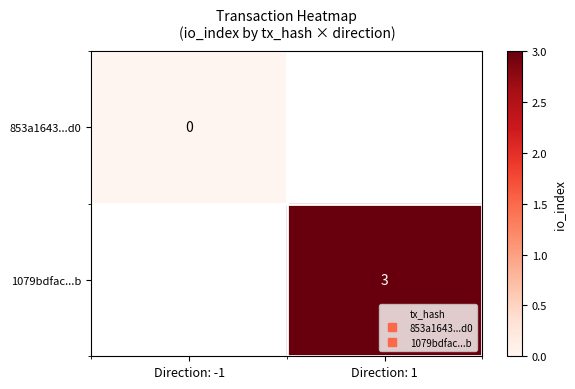

At which category does the chart reach its peak across all series?

Direction: 1